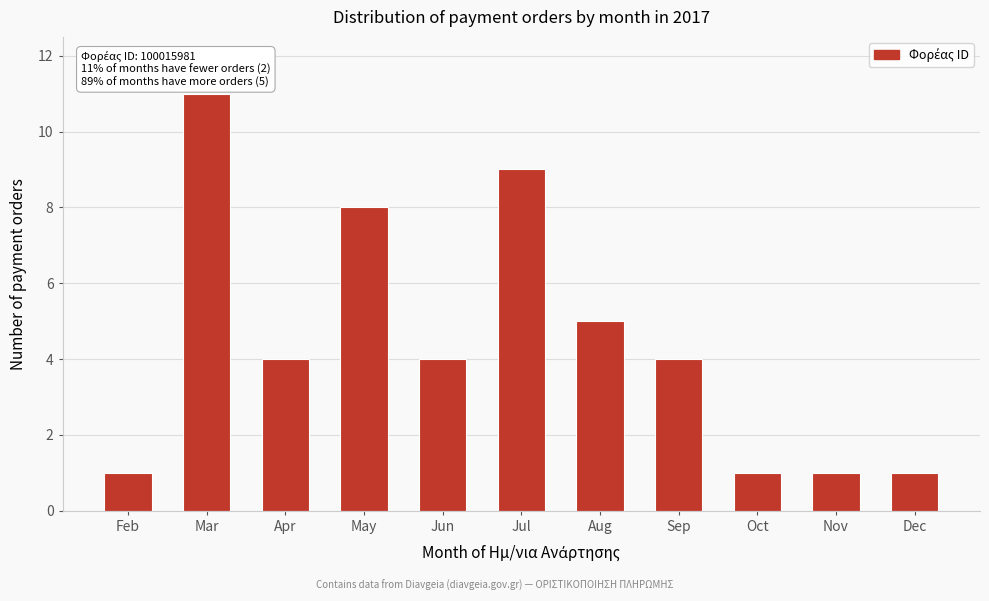

Reading right to left, extract all data points from this chart.

Dec=1	Nov=1	Oct=1	Sep=4	Aug=5	Jul=9	Jun=4	May=8	Apr=4	Mar=11	Feb=1